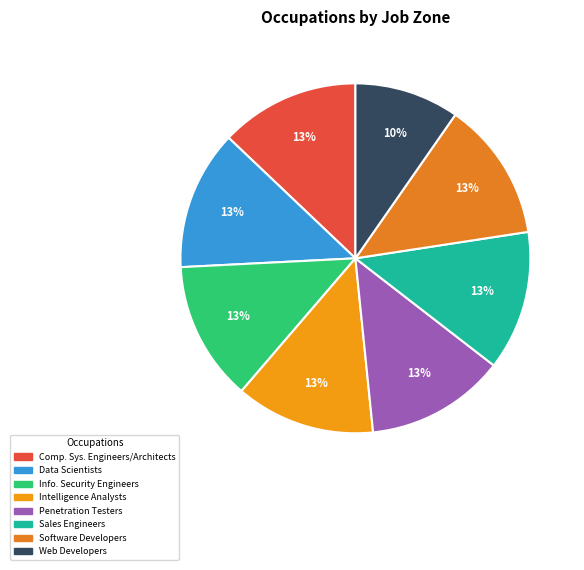

What is the smallest slice in the pie chart?

Web Developers